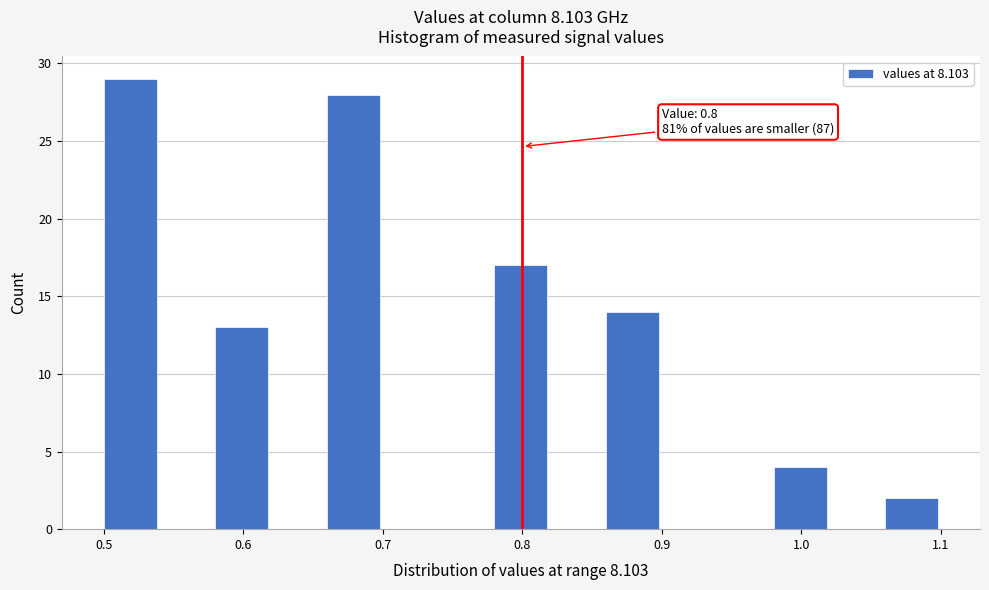

Which range on the x-axis has the tallest bar?

0.50 to 0.54